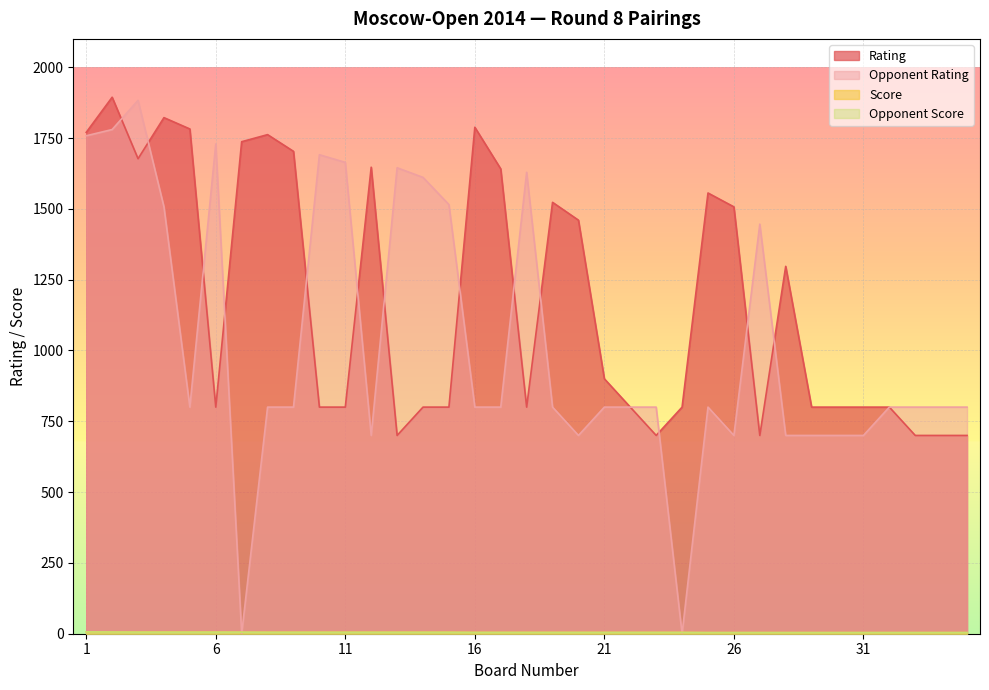

What is the difference between the Rating values at 29 and 5?

982.0